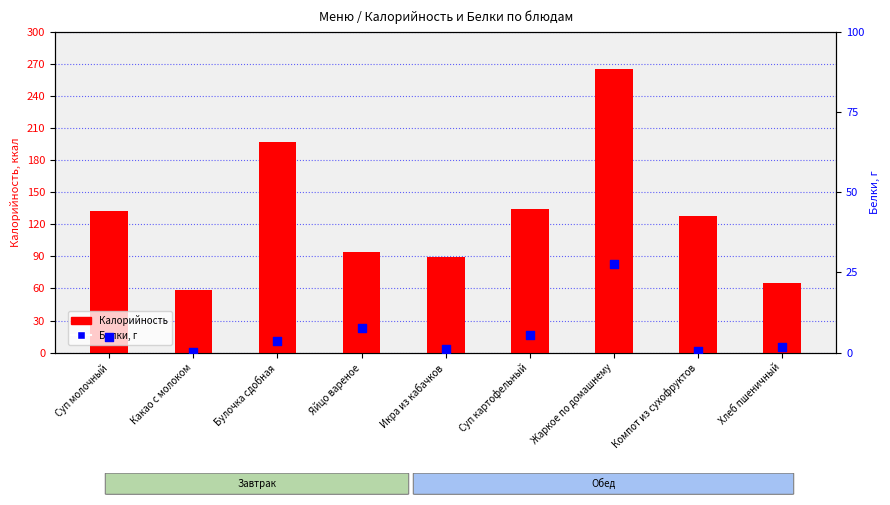

At how many categories does at least one series exceed 22?

9